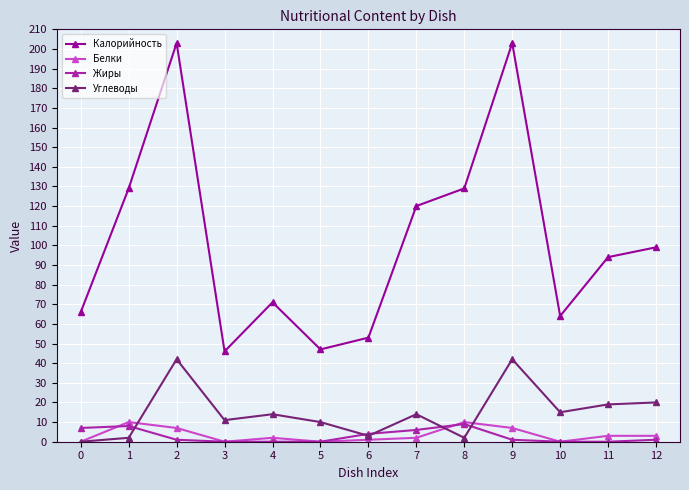

What are all the series names shown in the legend?

Калорийность, Белки, Жиры, Углеводы